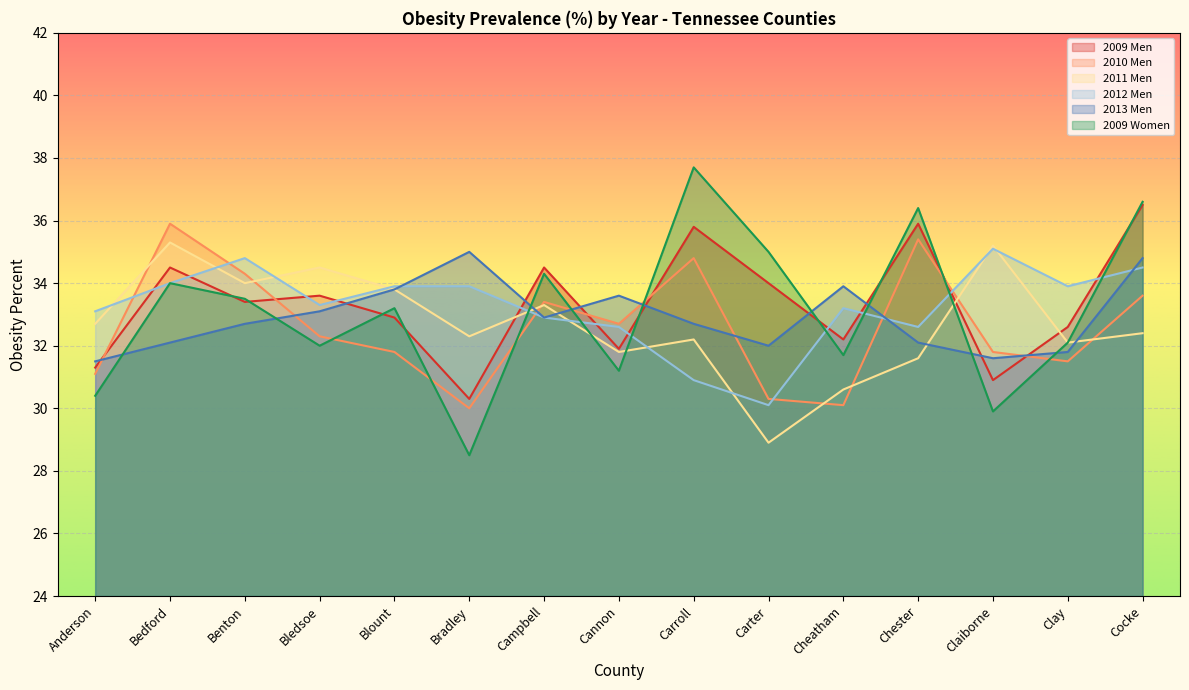

How many values in the 2010 Men series exceed 32?

8